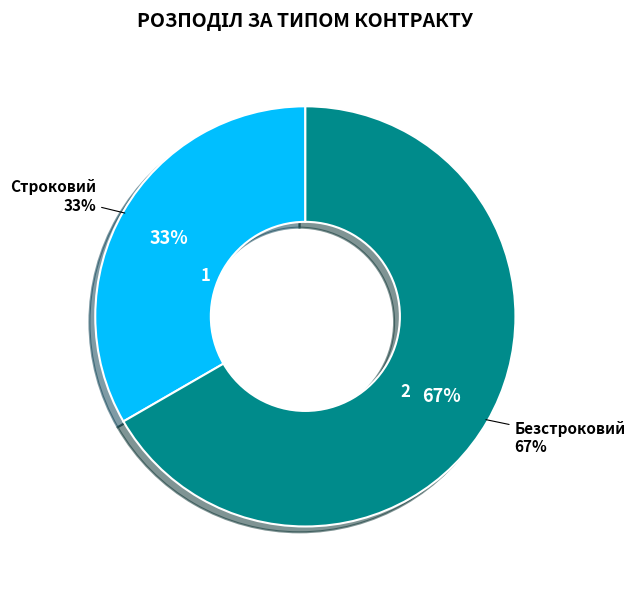

Do Строковий and Безстроковий together represent more than half of the pie?

Yes